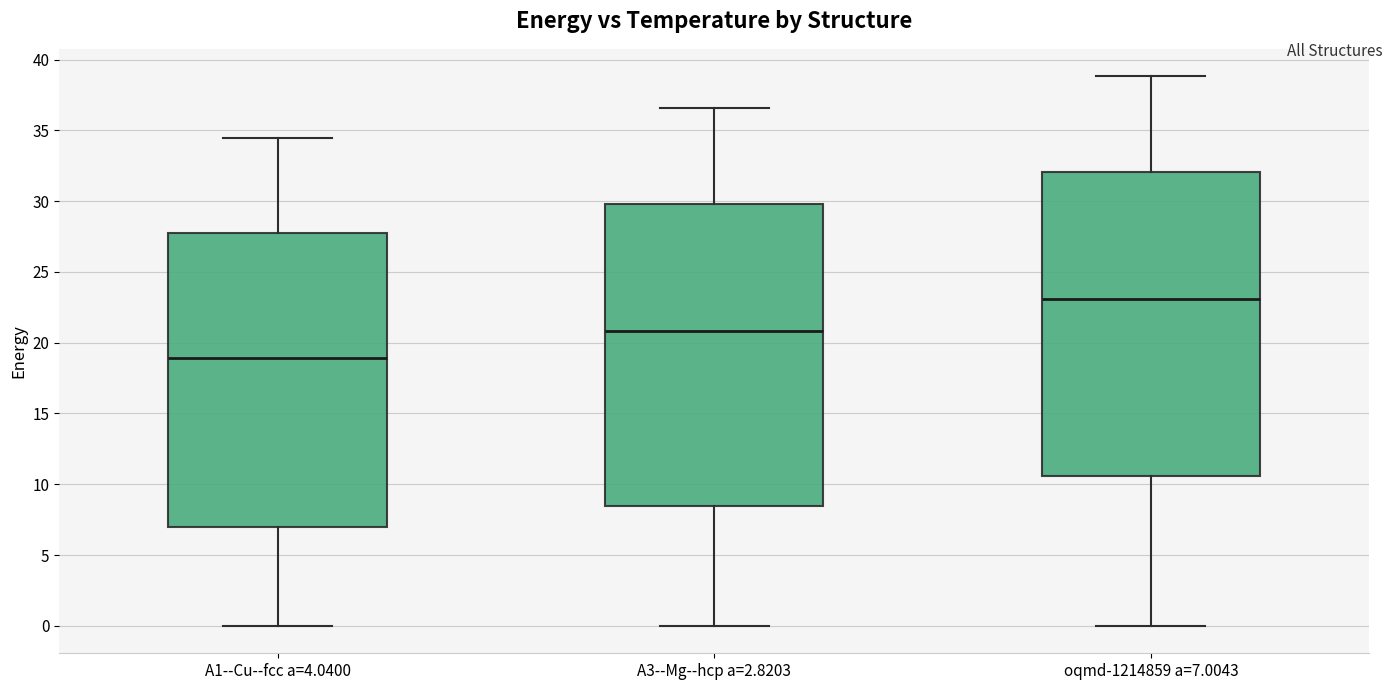

Reading left to right, read every box against the y-axis: the position of its median line, the range the box covers, and the ends of its whiskers. The values are not printed on the chart, so give them approximately, as read against the axis.

A1--Cu--fcc a=4.0400: median 19.0, box 7.0 to 28.0, whiskers 0.0 to 34.5
A3--Mg--hcp a=2.8203: median 21.0, box 8.5 to 30.0, whiskers 0.0 to 36.5
oqmd-1214859 a=7.0043: median 23.0, box 10.5 to 32.0, whiskers 0.0 to 39.0